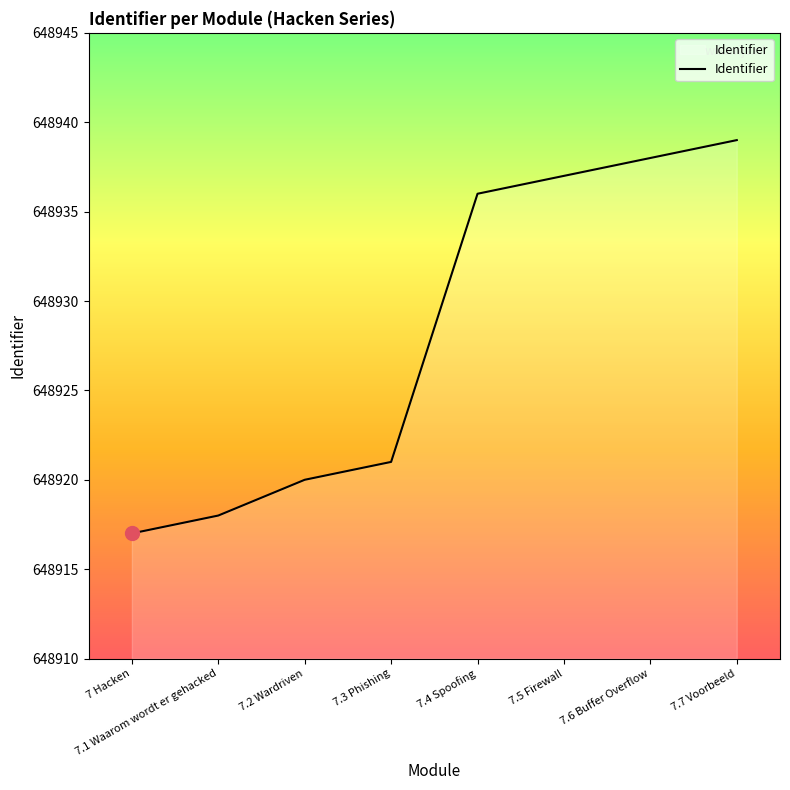

Which has a higher value, 7.6 Buffer Overflow or 7.7 Voorbeeld?

7.7 Voorbeeld